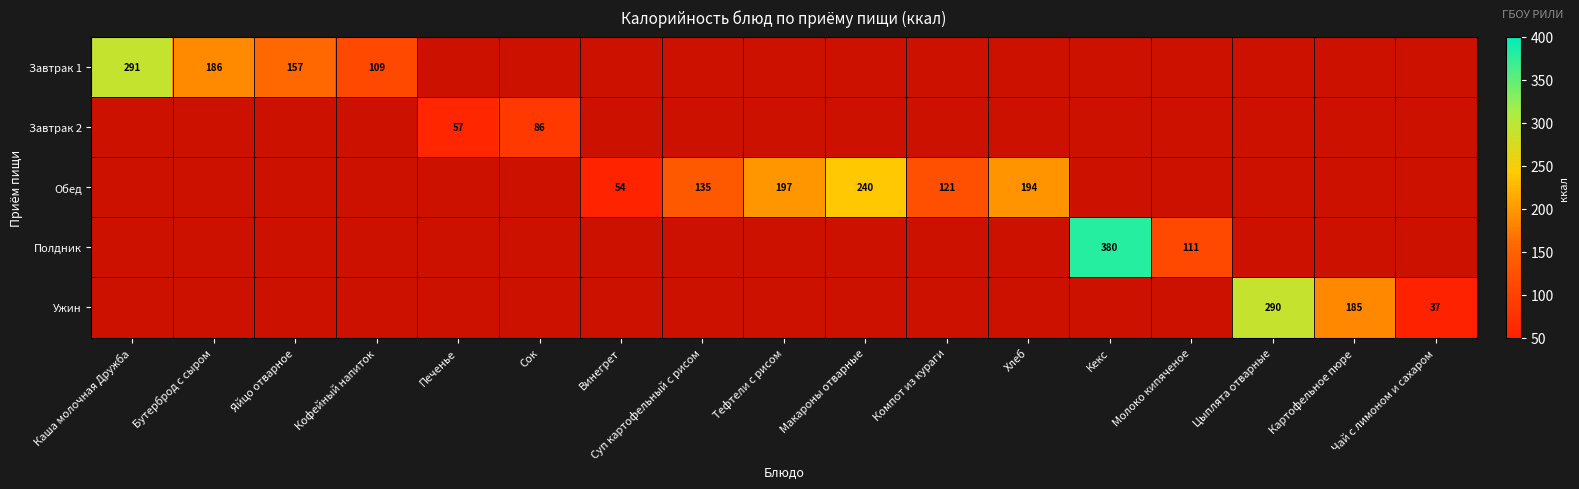

The value of Обед at Тефтели с рисом is 93. True or false?

False